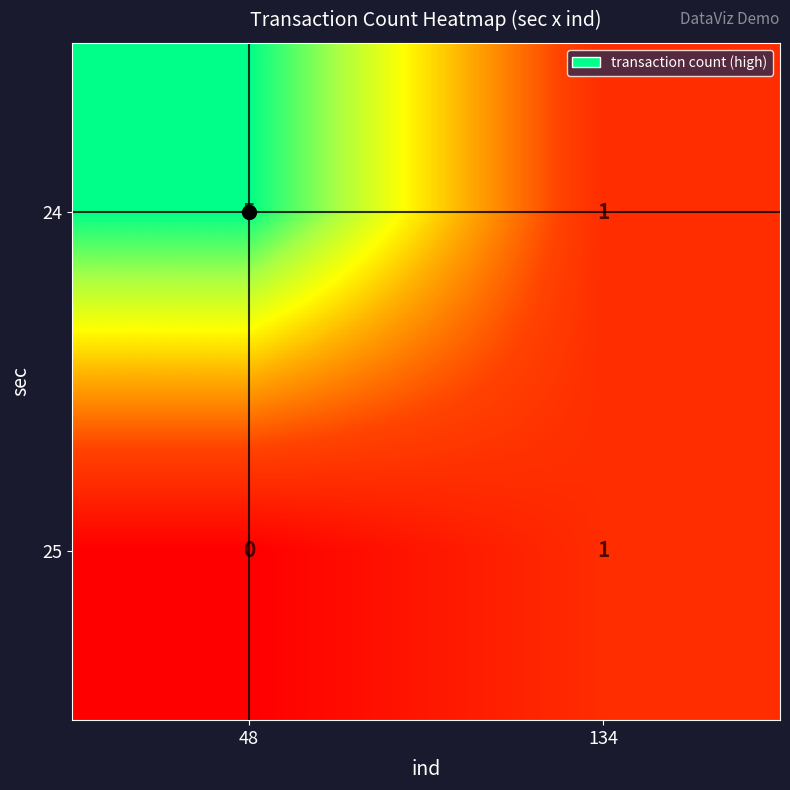

What is the sum of all 24 values?

6